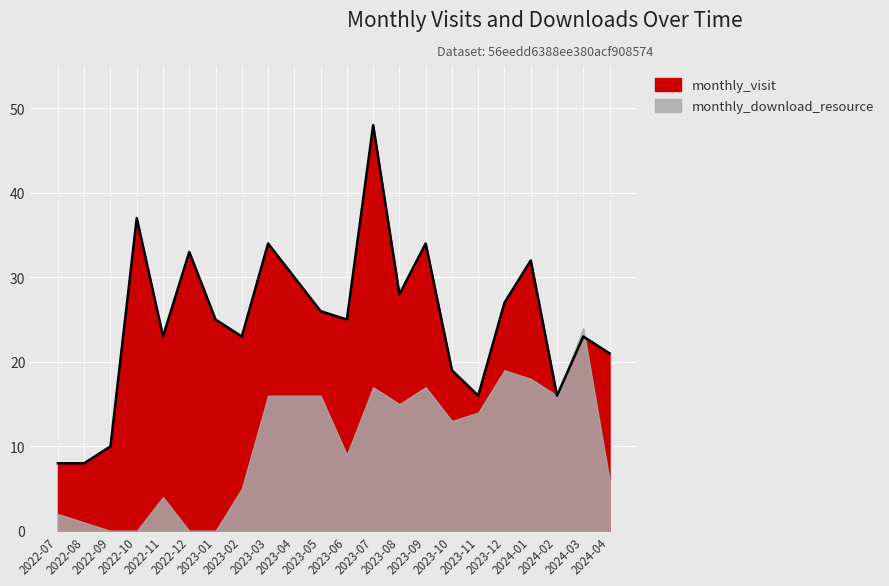

List the labels in order of value, largest first.

2023-07, 2022-10, 2023-03, 2023-09, 2022-12, 2024-01, 2023-04, 2023-08, 2023-12, 2023-05, 2023-01, 2023-06, 2022-11, 2023-02, 2024-03, 2024-04, 2023-10, 2023-11, 2024-02, 2022-09, 2022-07, 2022-08